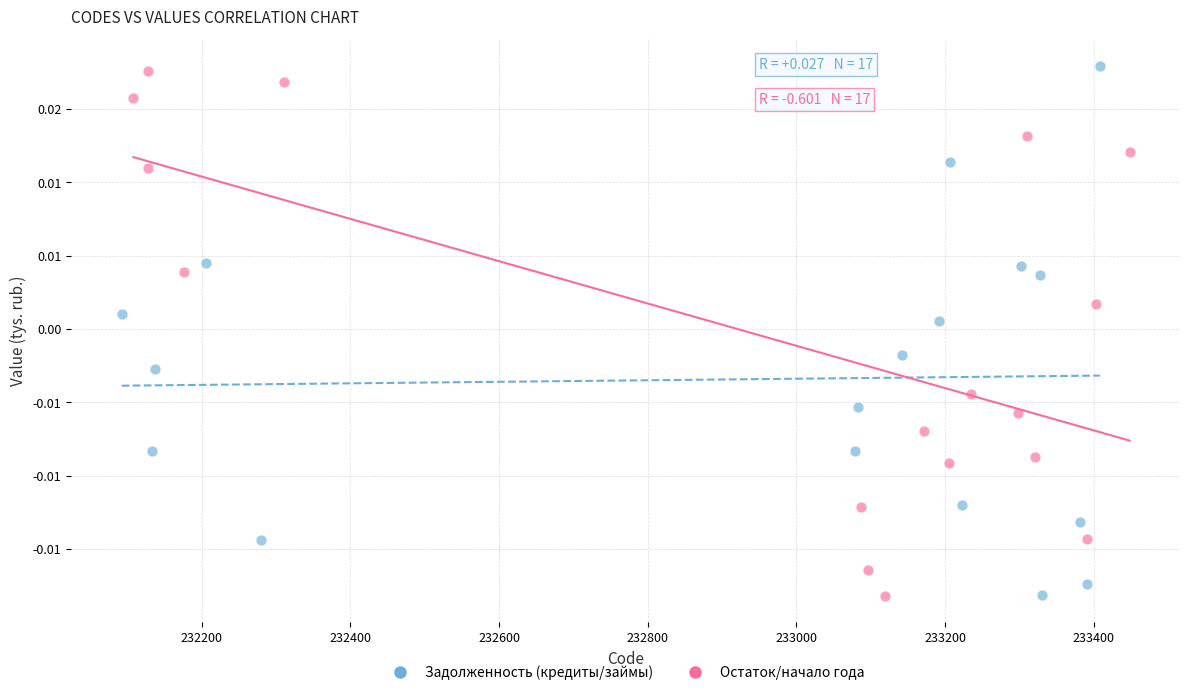

Which series reaches the maximum Y coordinate?

Задолженность (кредиты/займы)